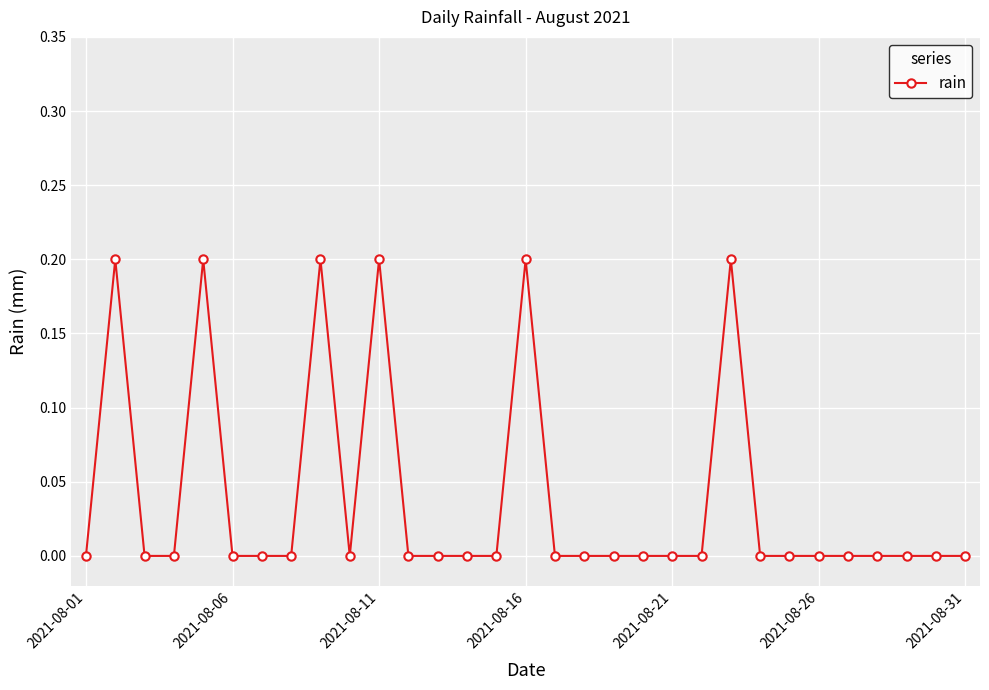

True or false: there are more than 1 points higher than both neighbors.

True